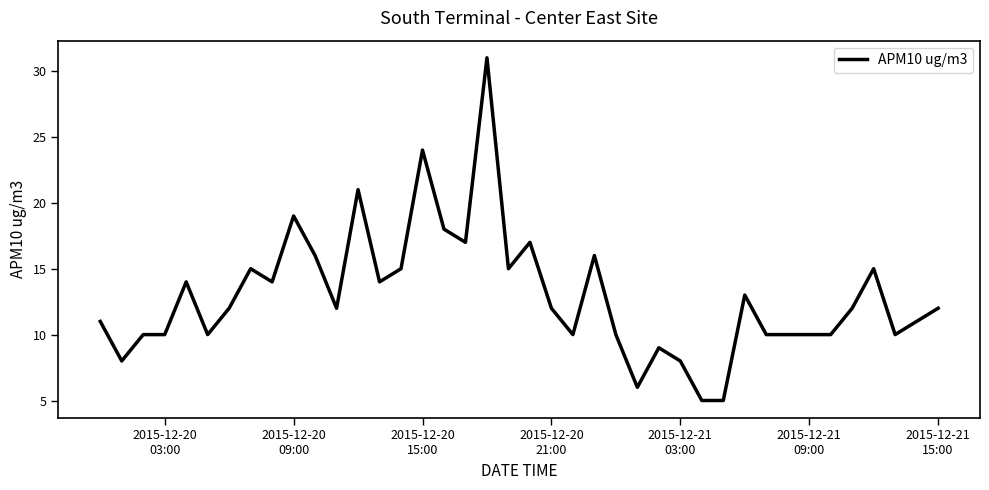

What is the difference between the maximum and minimum values?

26